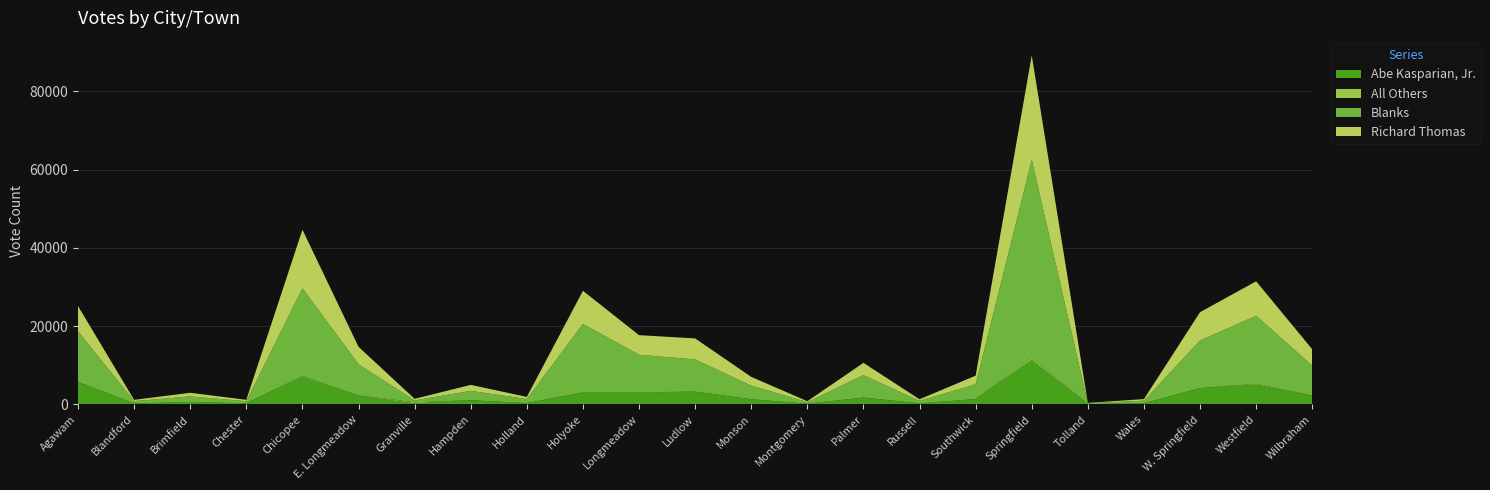

Reading left to right, extract all data points from this chart.

Abe Kasparian, Jr.: Agawam=5728	Blandford=204	Brimfield=613	Chester=251	Chicopee=7045	E. Longmeadow=2191	Granville=259	Hampden=1039	Holland=298	Holyoke=2947	Longmeadow=2945	Ludlow=3249	Monson=1310	Montgomery=155	Palmer=1725	Russell=263	Southwick=1317	Springfield=11411	Tolland=56	Wales=258	W. Springfield=4138	Westfield=5043	Wilbraham=2163
All Others: Agawam=11	Blandford=1	Brimfield=2	Chester=3	Chicopee=220	E. Longmeadow=70	Granville=267	Hampden=5	Holland=10	Holyoke=96	Longmeadow=135	Ludlow=1	Monson=0	Montgomery=0	Palmer=0	Russell=1	Southwick=26	Springfield=519	Tolland=0	Wales=0	W. Springfield=4	Westfield=196	Wilbraham=75
Blanks: Agawam=12935	Blandford=617	Brimfield=1407	Chester=555	Chicopee=22400	E. Longmeadow=7987	Granville=479	Hampden=2400	Holland=1044	Holyoke=17519	Longmeadow=9590	Ludlow=8225	Monson=3473	Montgomery=410	Palmer=5755	Russell=619	Southwick=3784	Springfield=50587	Tolland=209	Wales=679	W. Springfield=12167	Westfield=17405	Wilbraham=7654
Richard Thomas: Agawam=6452	Blandford=330	Brimfield=932	Chester=345	Chicopee=14993	E. Longmeadow=4458	Granville=405	Hampden=1538	Holland=552	Holyoke=8466	Longmeadow=5018	Ludlow=5379	Monson=2241	Montgomery=239	Palmer=3130	Russell=415	Southwick=2209	Springfield=26711	Tolland=109	Wales=405	W. Springfield=7255	Westfield=8818	Wilbraham=4186